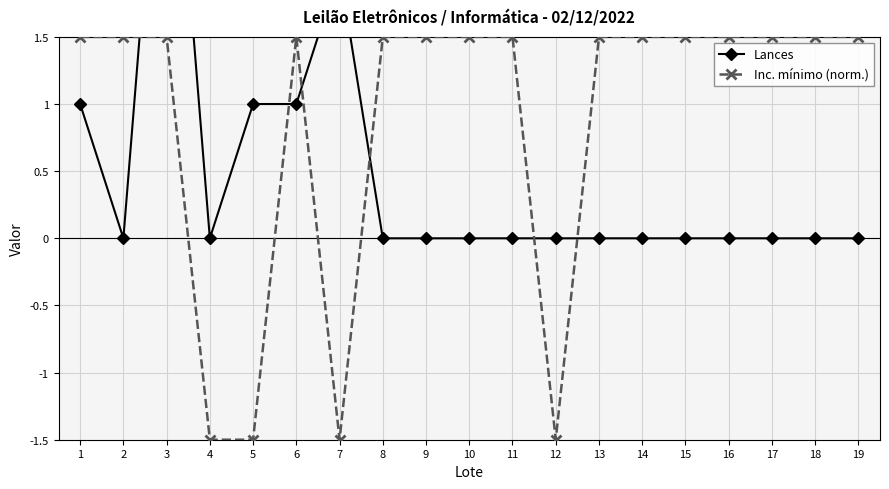

Which category has the highest value in the Lances series?

3